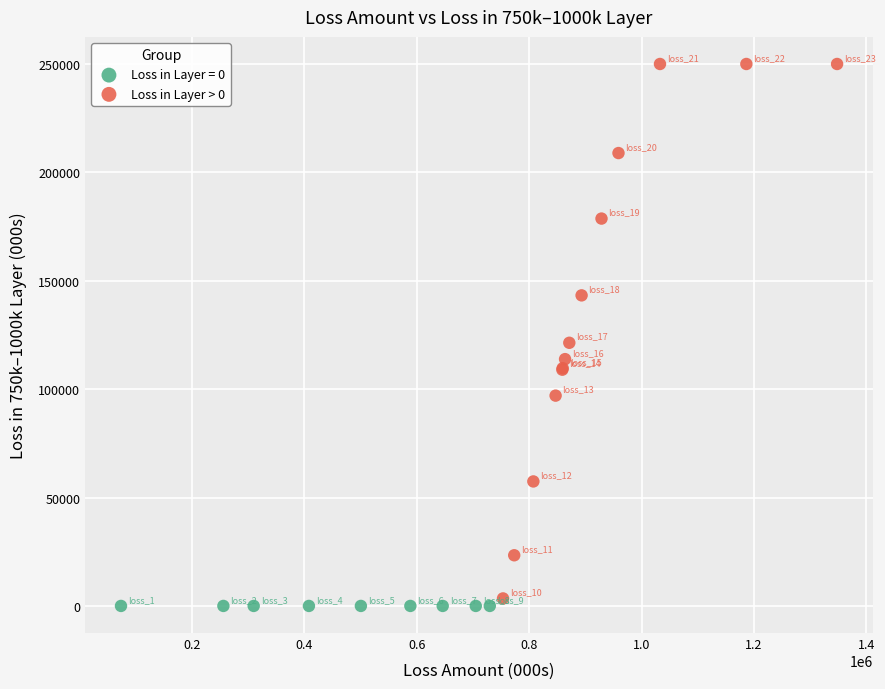

Which series reaches the maximum Y coordinate?

Loss in Layer > 0